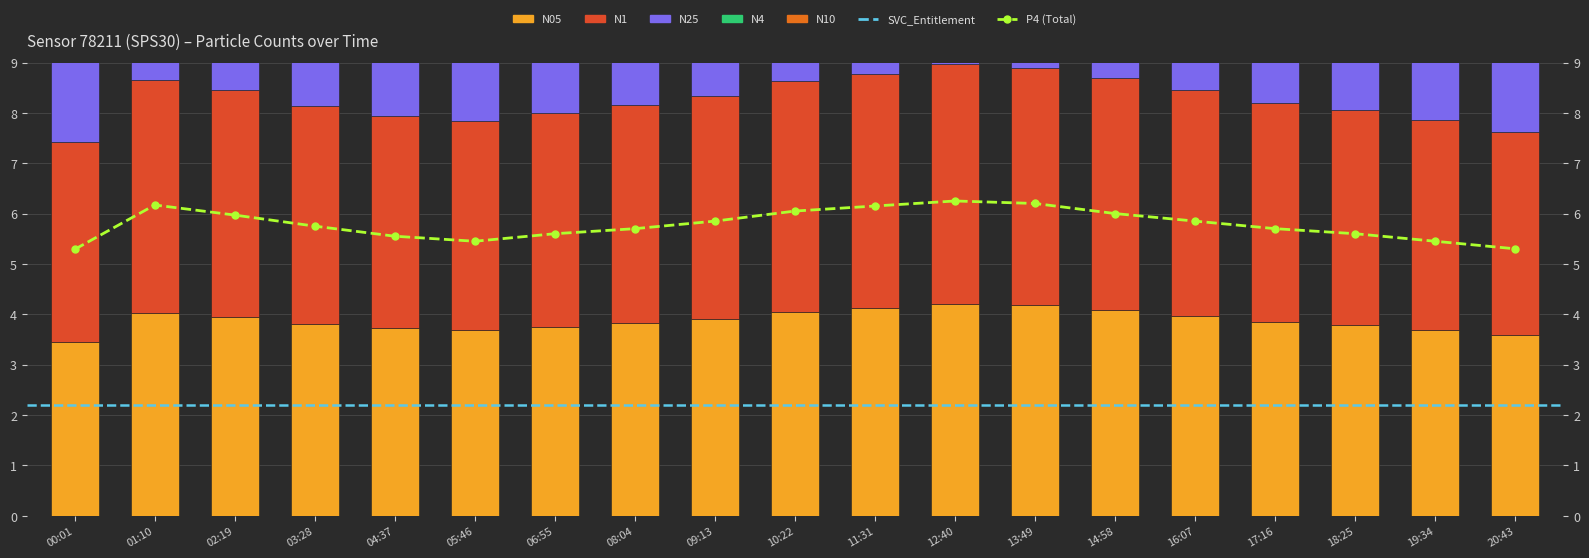

At 13:49, list the series in order from smallest to largest.

N05, N1, N25, N4, N10, P4